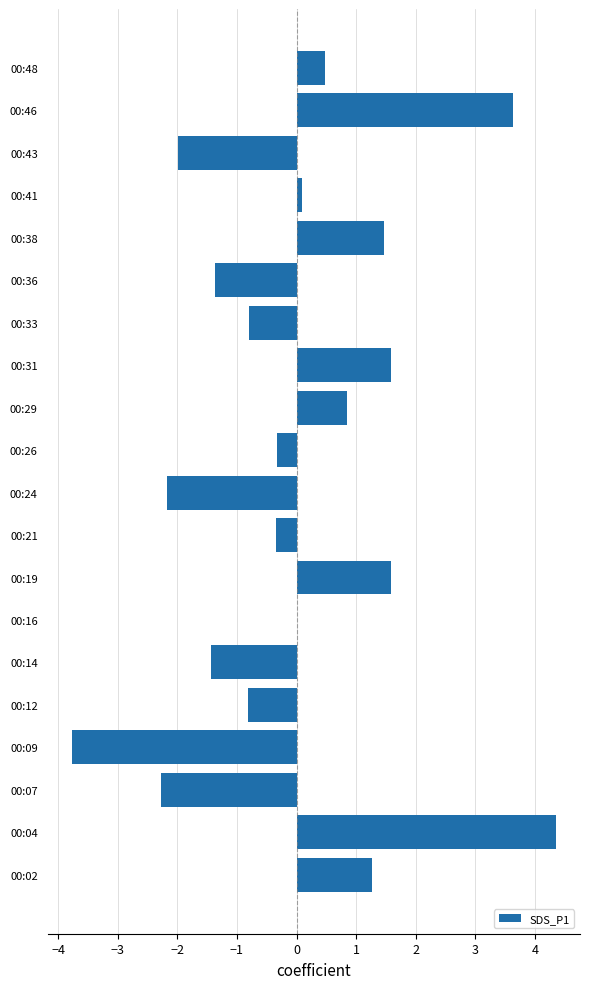

How many distinct data groups are displayed?

1